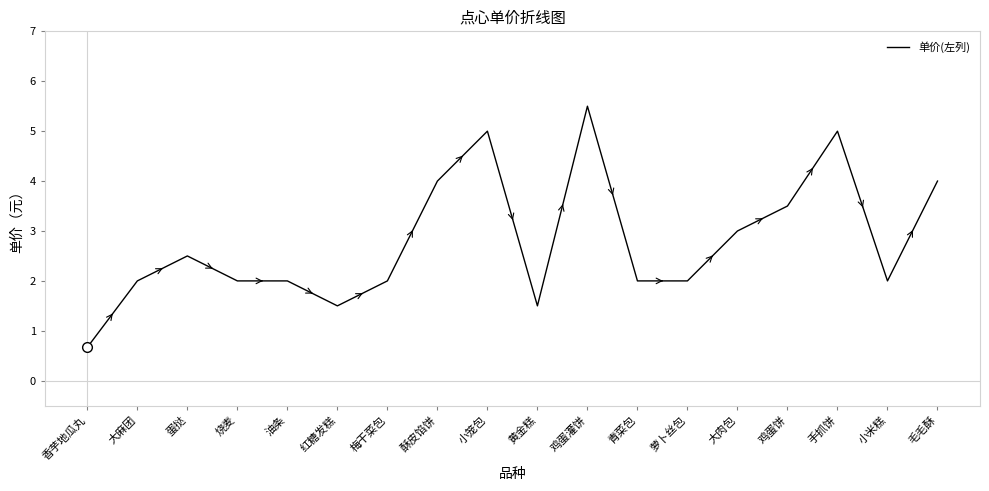

How many distinct data groups are displayed?

1